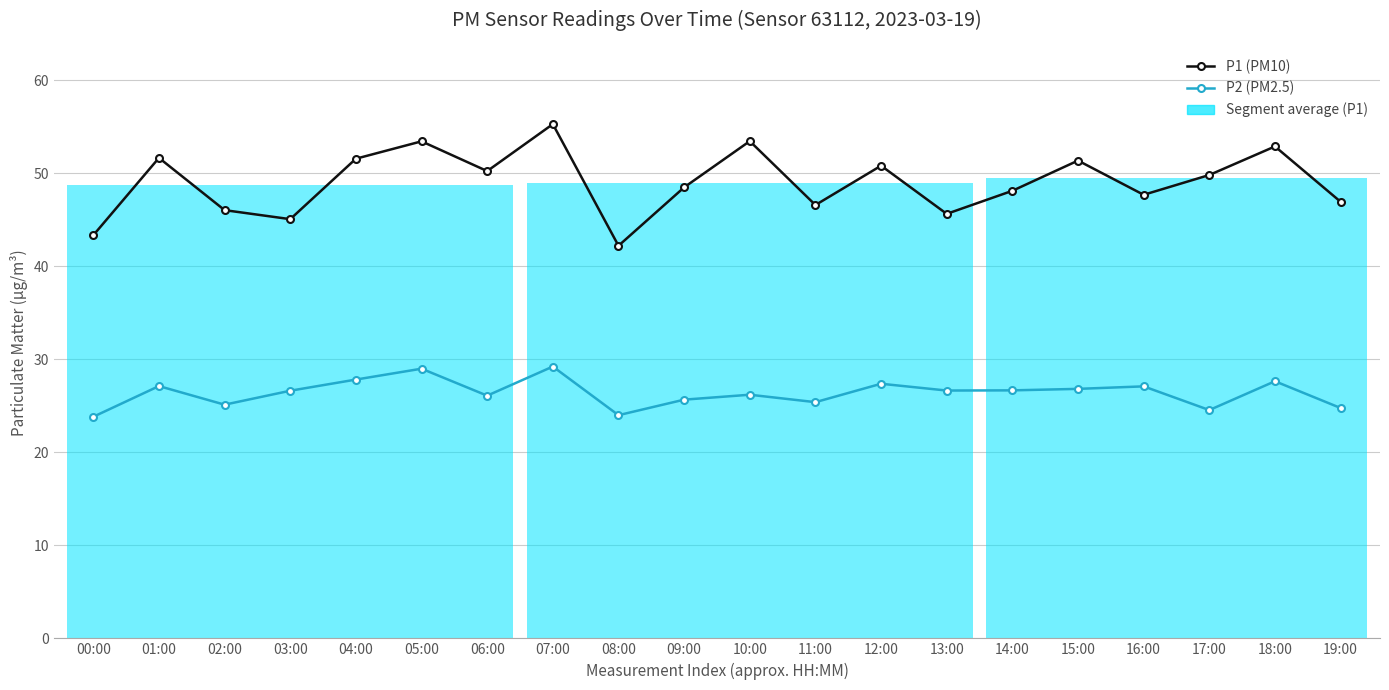

Rank the categories by P1 (PM10) value from lowest to highest.

08:00, 00:00, 03:00, 13:00, 02:00, 11:00, 19:00, 16:00, 14:00, 09:00, 17:00, 06:00, 12:00, 15:00, 04:00, 01:00, 18:00, 05:00, 10:00, 07:00